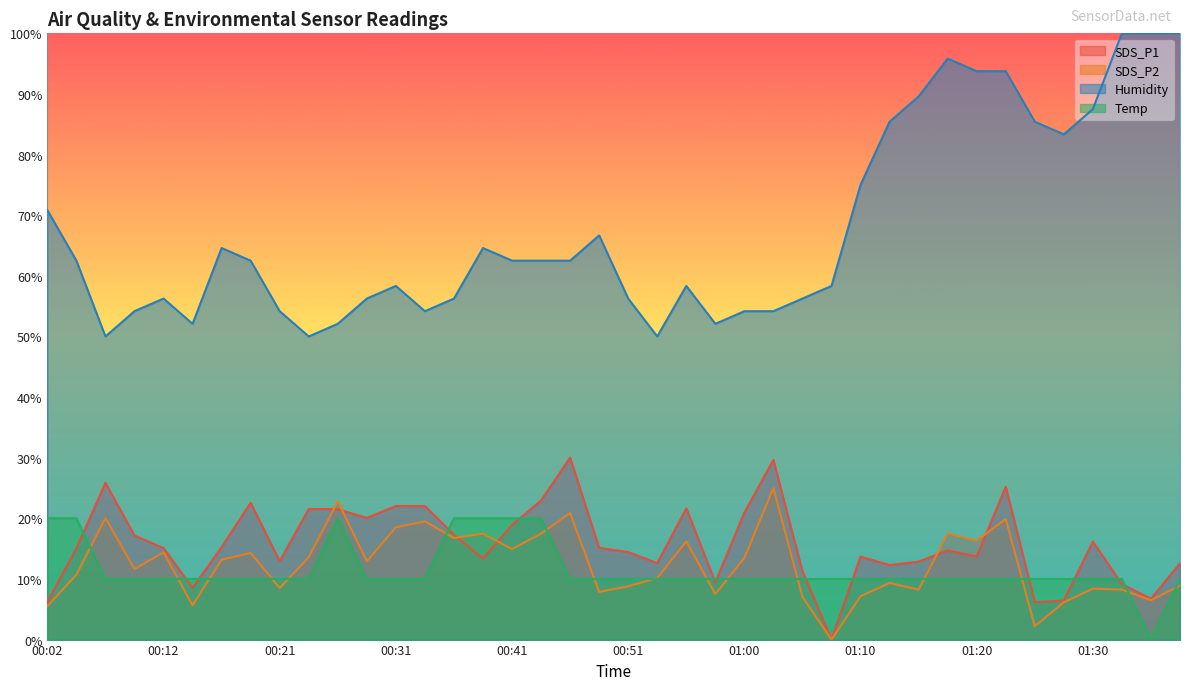

The value of SDS_P2 at 00:07 is 20.1. True or false?

True